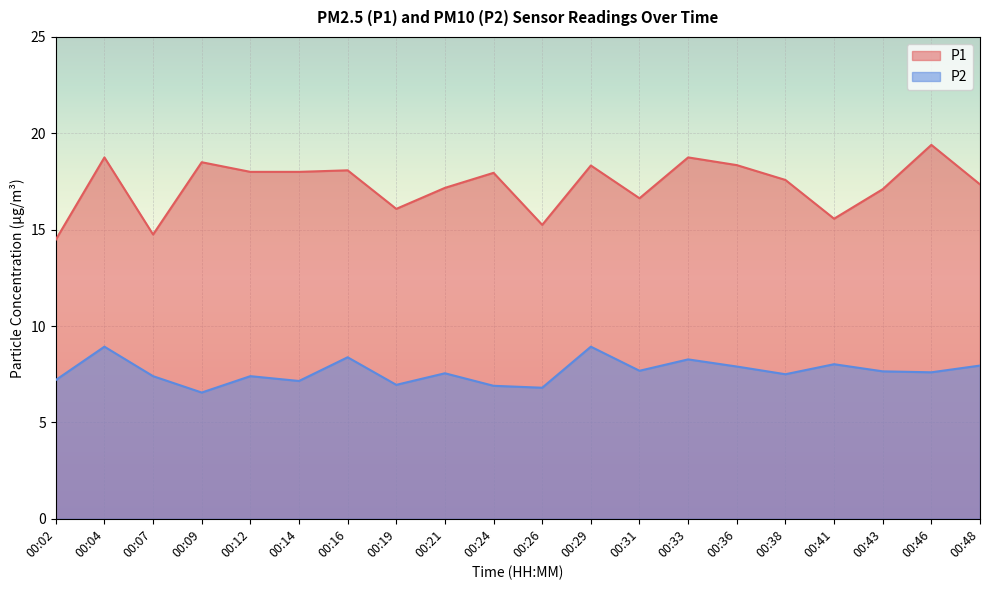

How many lines are shown in the chart?

2